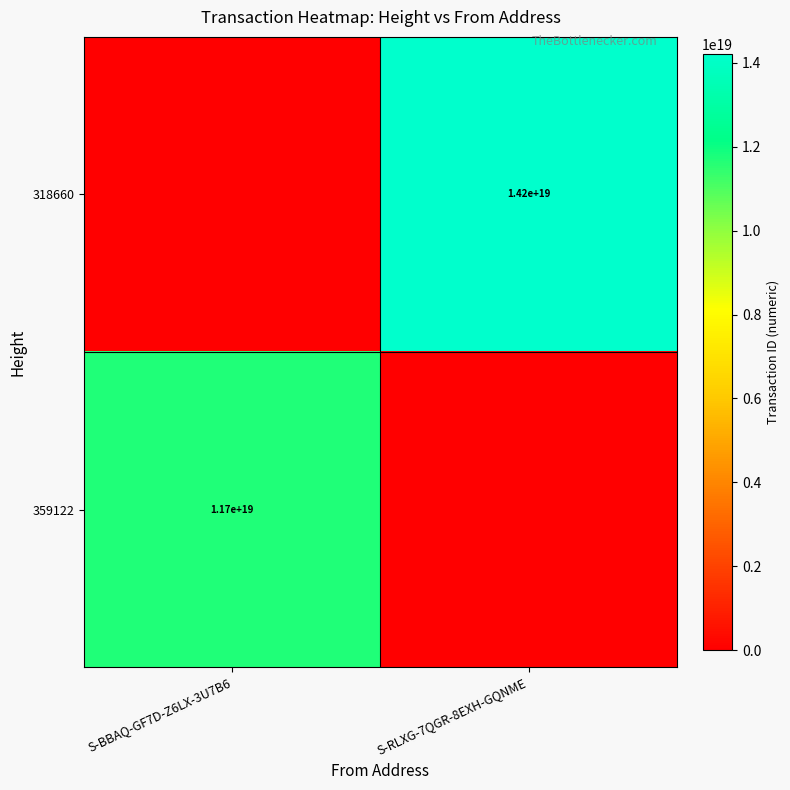

At how many categories does at least one series exceed 1588294230853684480?

2